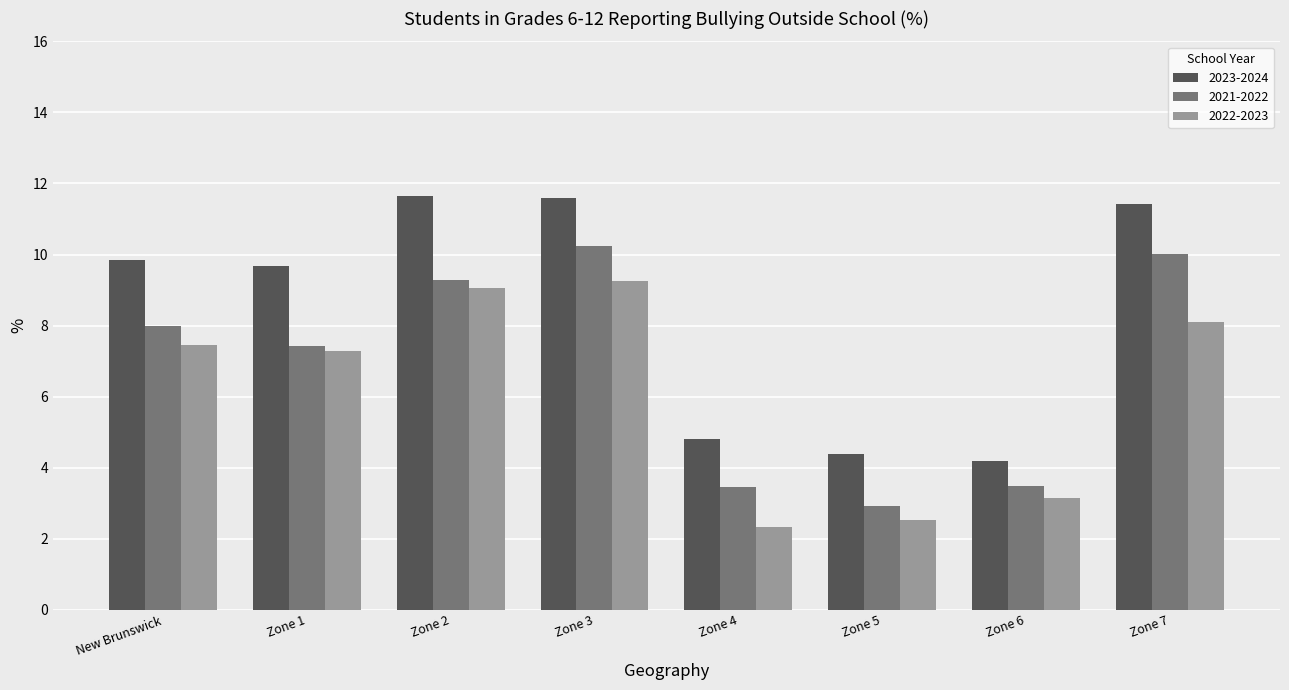

The 2022-2023 series shows 7.3 at Zone 1. True or false?

True